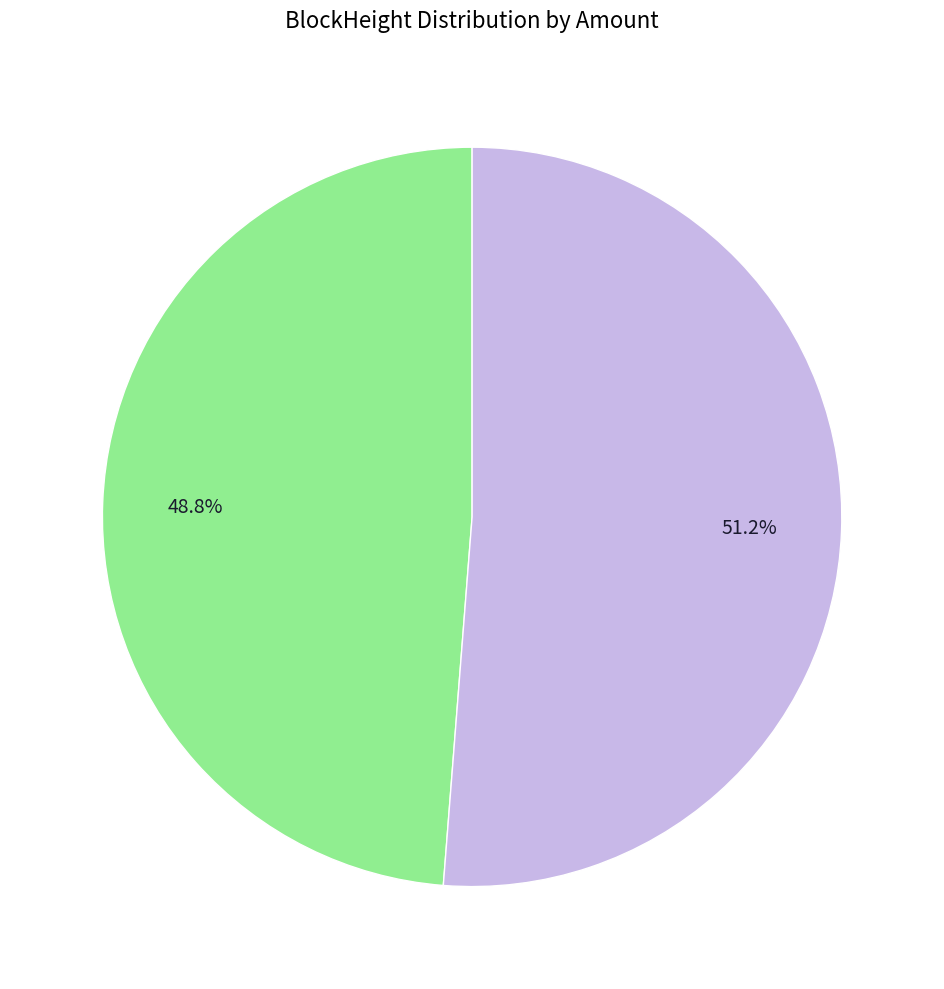

Does any single category account for the majority?

Yes